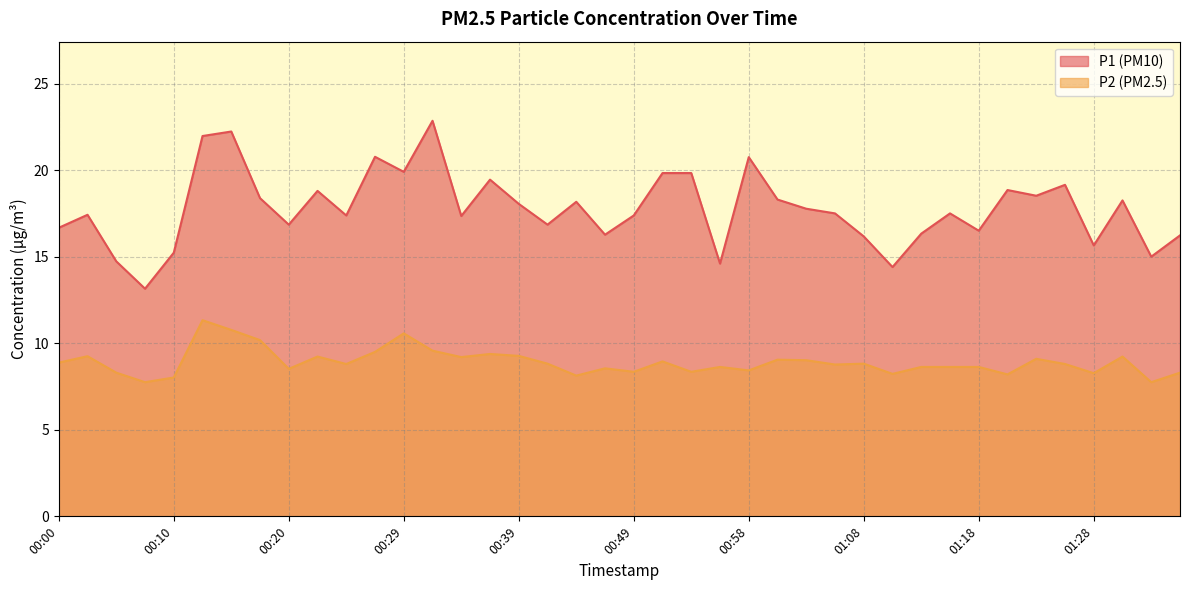

Where is the first local maximum for P2?

00:03